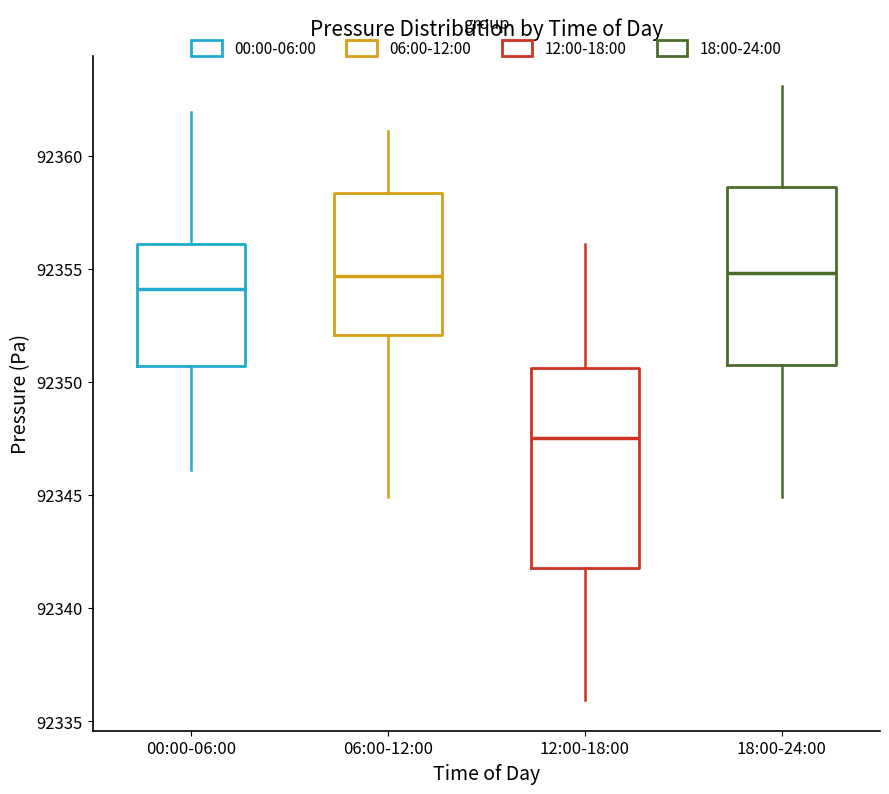

Reading left to right, transcribe this box plot: for each box, give where its median line is, the range the box spans, and where its two whiskers end, as read against the y-axis. The values are not printed on the chart, so give them approximately, as read against the axis.

00:00-06:00: median 92354.0, box 92350.5 to 92356.0, whiskers 92346.0 to 92362.0
06:00-12:00: median 92354.5, box 92352.0 to 92358.5, whiskers 92345.0 to 92361.0
12:00-18:00: median 92347.5, box 92342.0 to 92350.5, whiskers 92336.0 to 92356.0
18:00-24:00: median 92355.0, box 92351.0 to 92358.5, whiskers 92345.0 to 92363.0